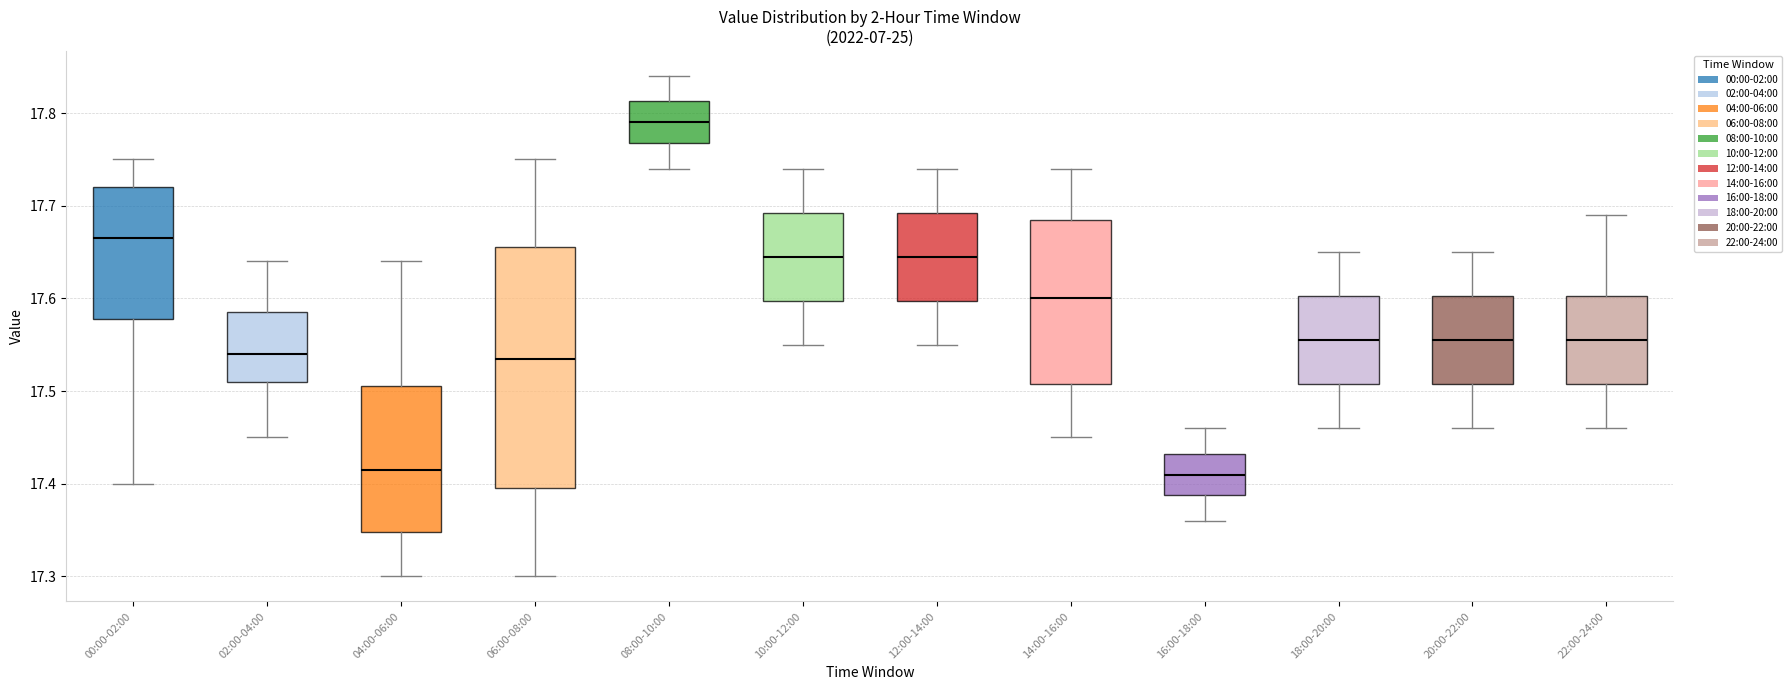

Comparing the boxes themselves (not the whiskers), which one is the tallest?

06:00-08:00